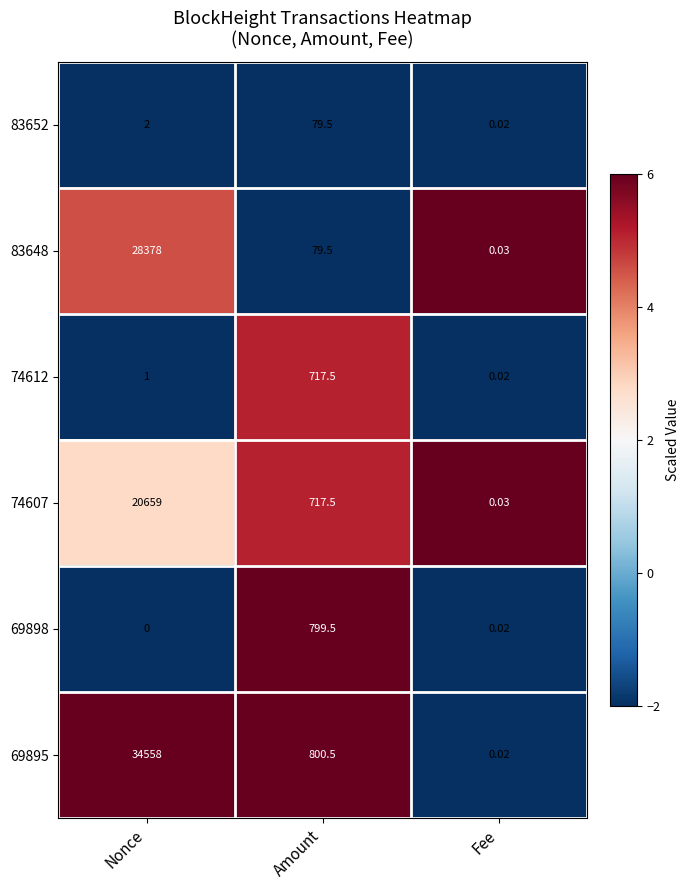

Which category has the highest value across all series?

Nonce